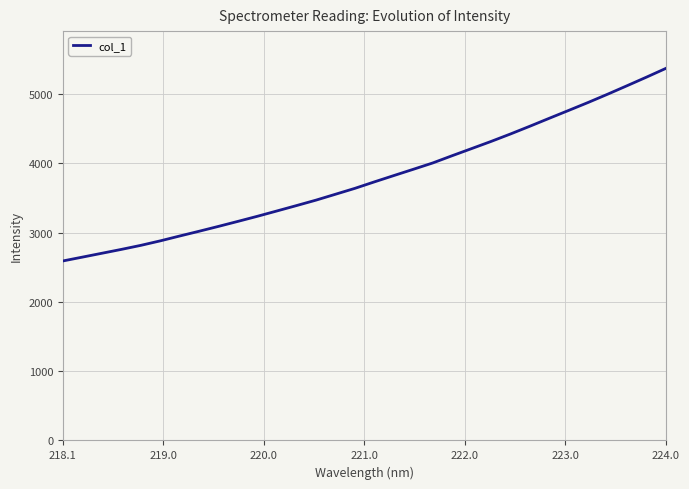

What is the greatest value displayed?

5369.3